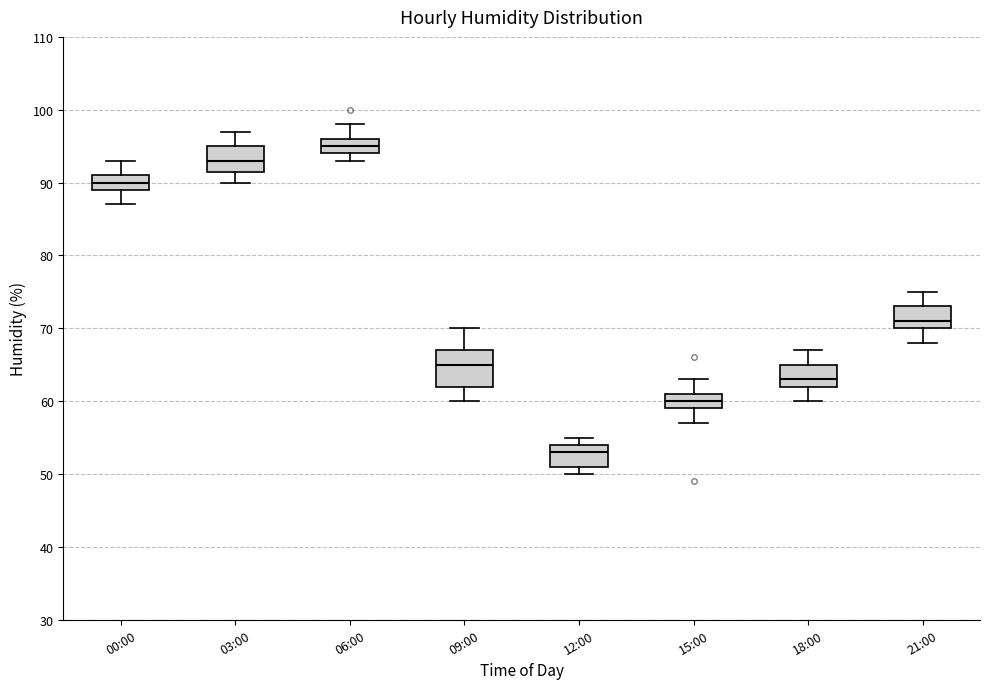

Comparing the boxes themselves (not the whiskers), which one is the tallest?

09:00